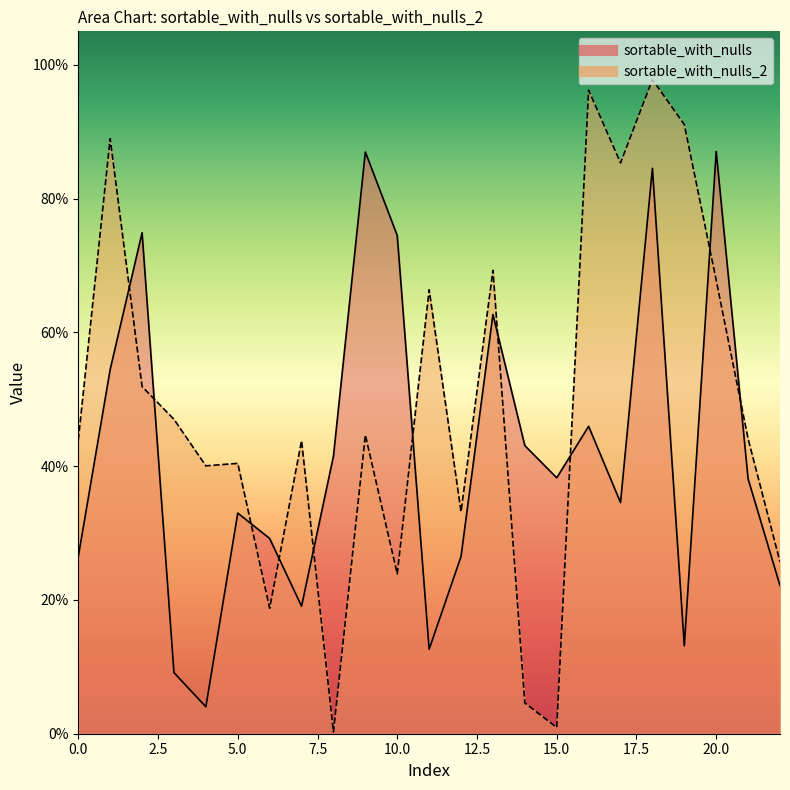

Does the chart have visible grid lines?

No